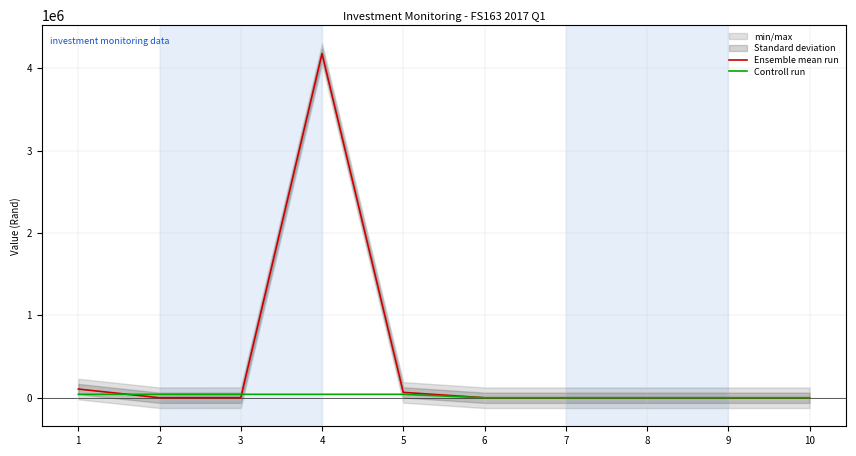

Where is the first local maximum for Ensemble mean run?

4